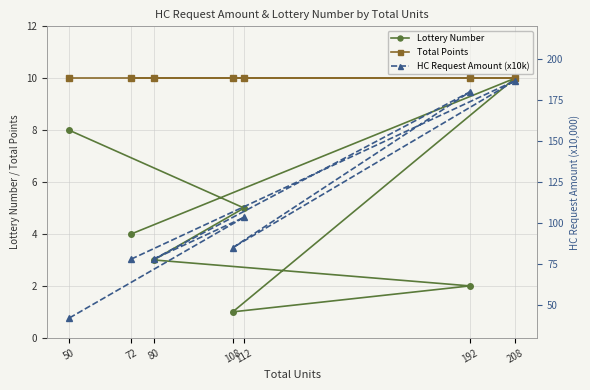

What is the value of the Total Points point at the 7th from the left?

10